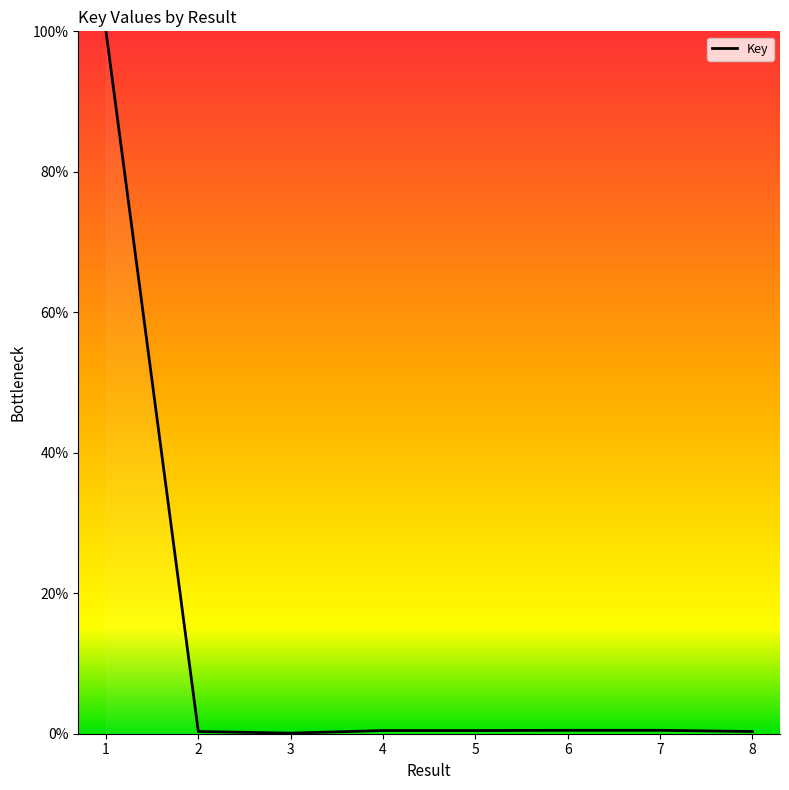

Is it true that the value at 4 is 0.5?

True